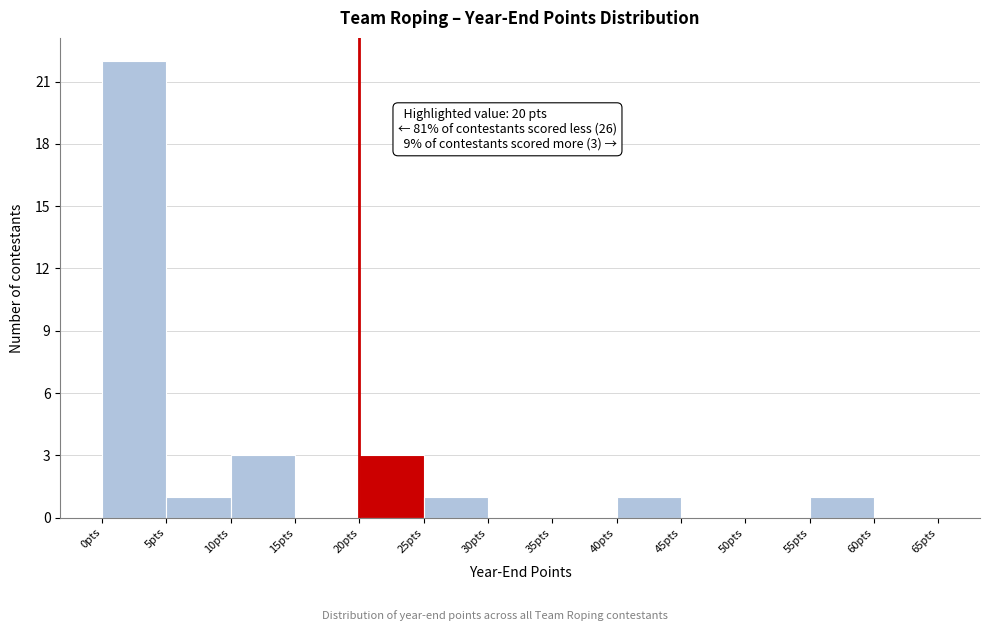

Which range on the x-axis has the tallest bar?

0 to 5